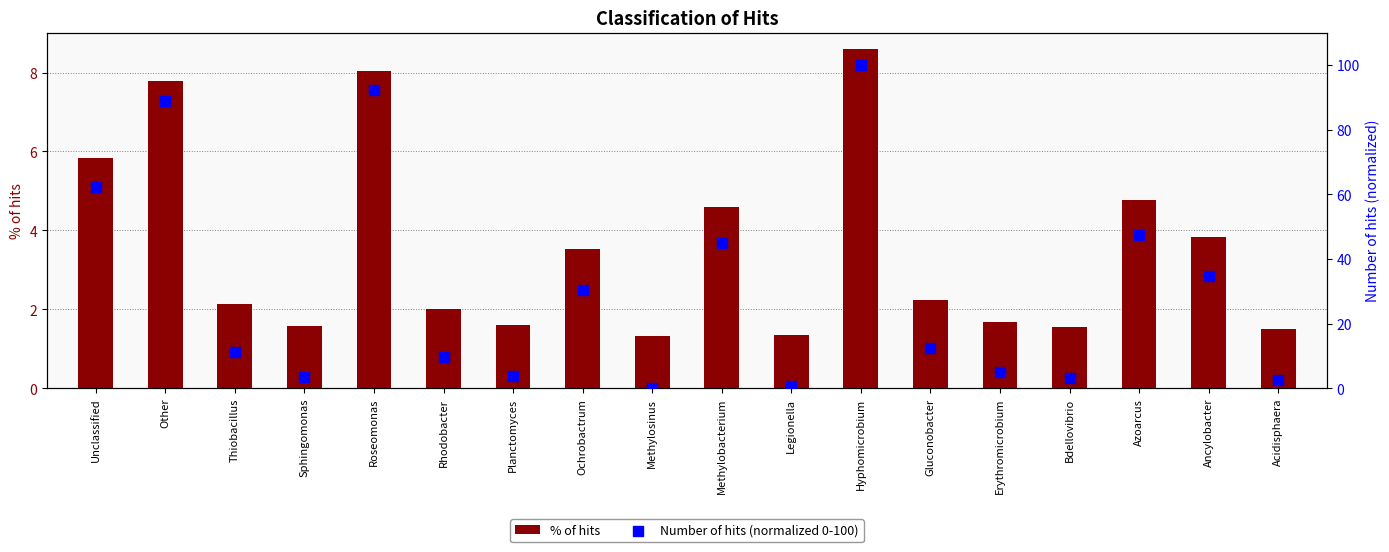

Which series reaches the minimum Y coordinate?

Number of hits (normalized 0-100)